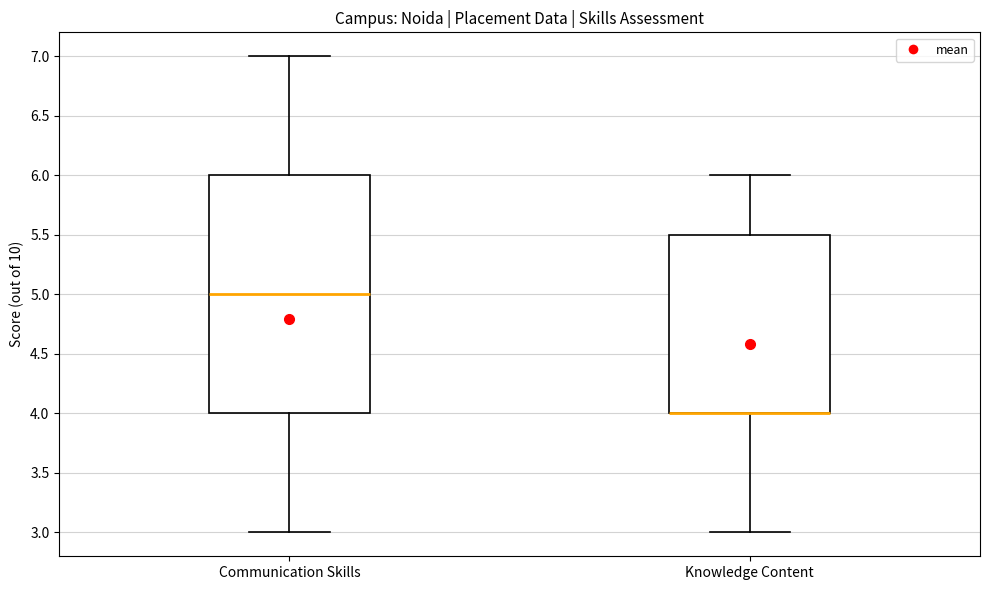

Which box is the tallest, from its lower edge to its upper edge?

Communication Skills